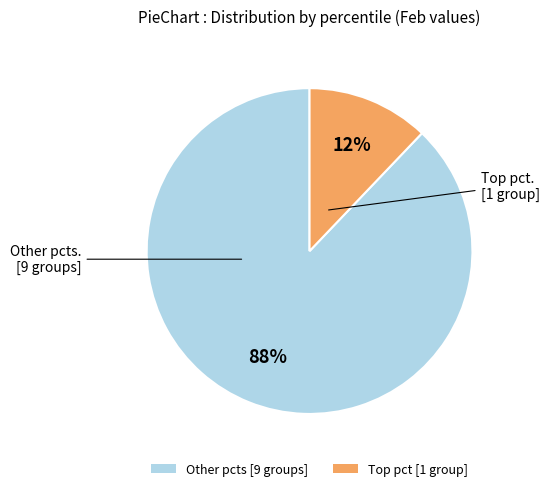

What percentage is the Other pcts [9 groups] slice, to the nearest percent?

88%